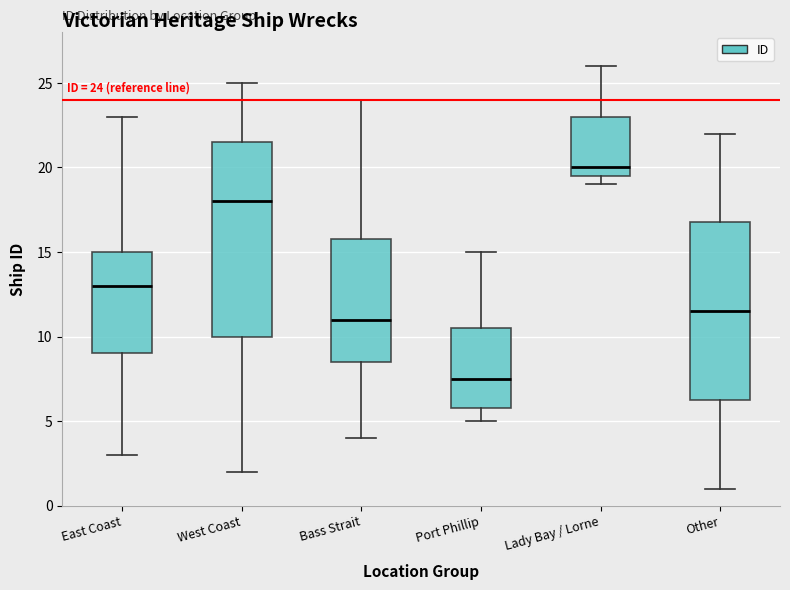

Comparing the boxes themselves (not the whiskers), which one is the tallest?

West Coast